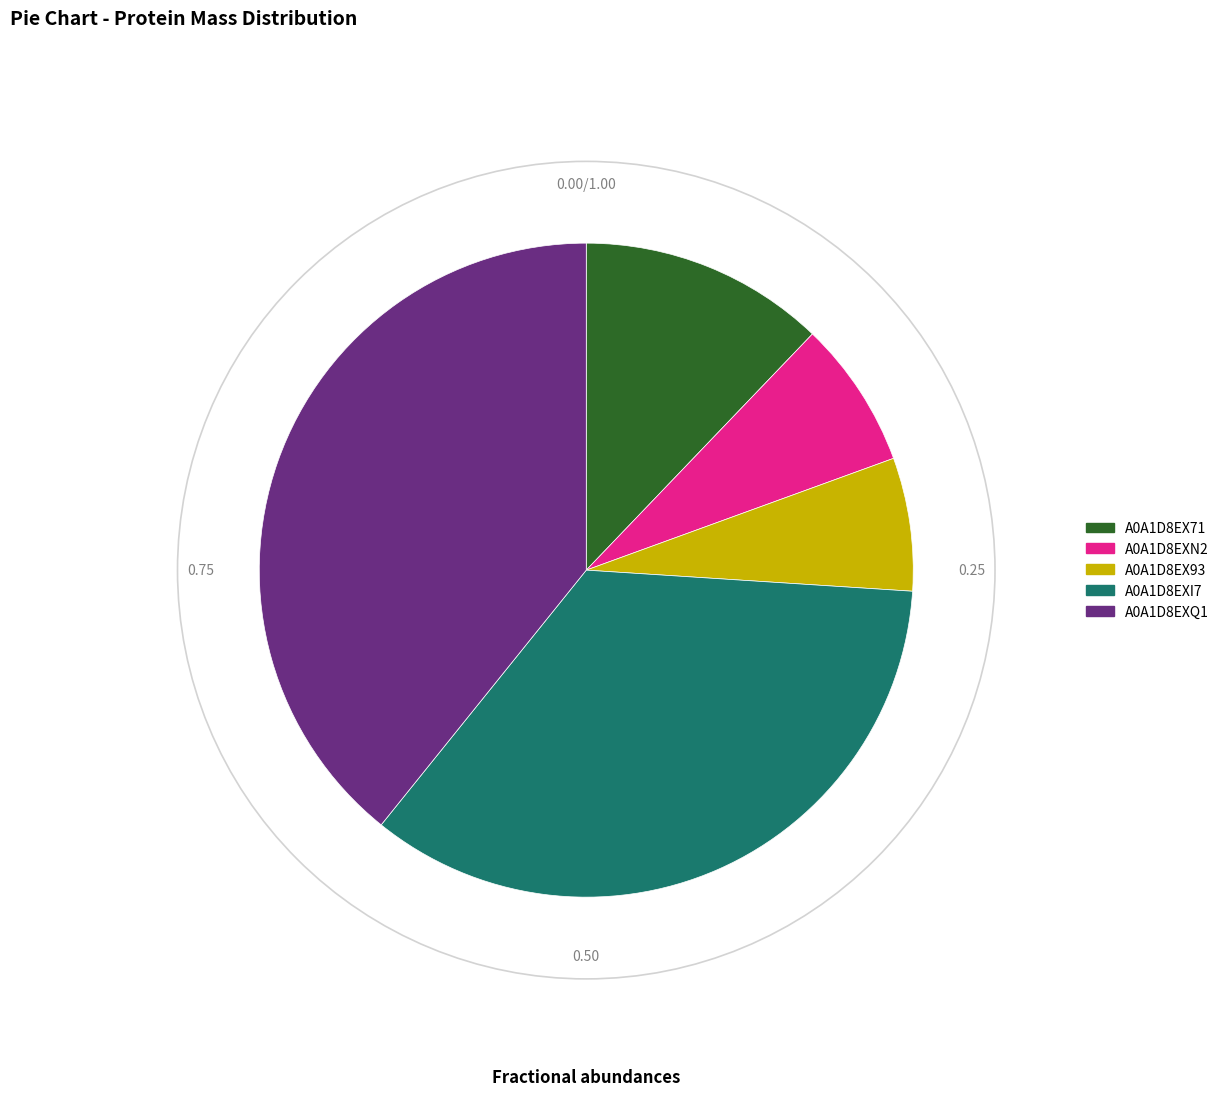

Which category has the smallest portion of the pie?

A0A1D8EX93